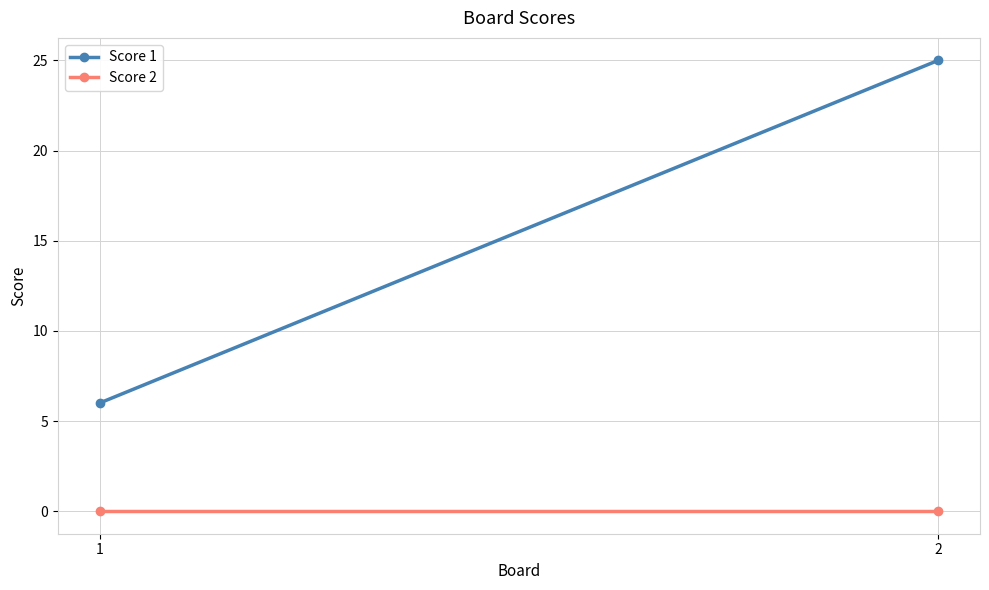

Which has a higher value, 2 or 1?

2